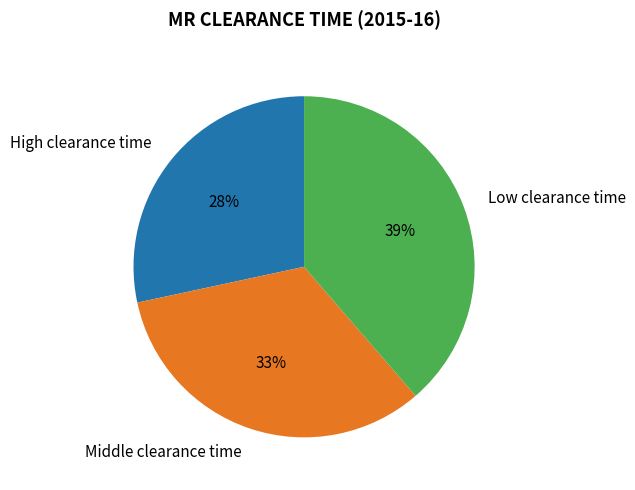

To the nearest percent, what is the combined percentage of Low clearance time and High clearance time?

67%